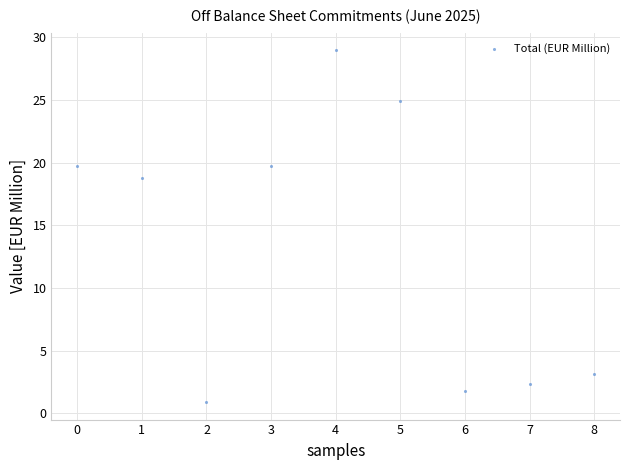

What Y value in the scatter plot is closest to 14?

18.8